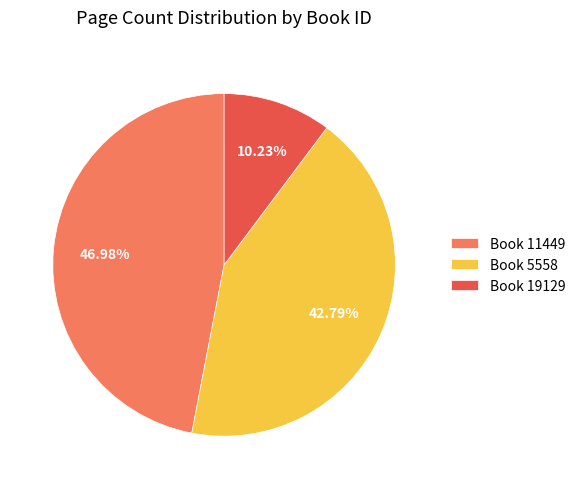

Approximately how many times larger is the value at Book 5558 compared to Book 11449?

0.9